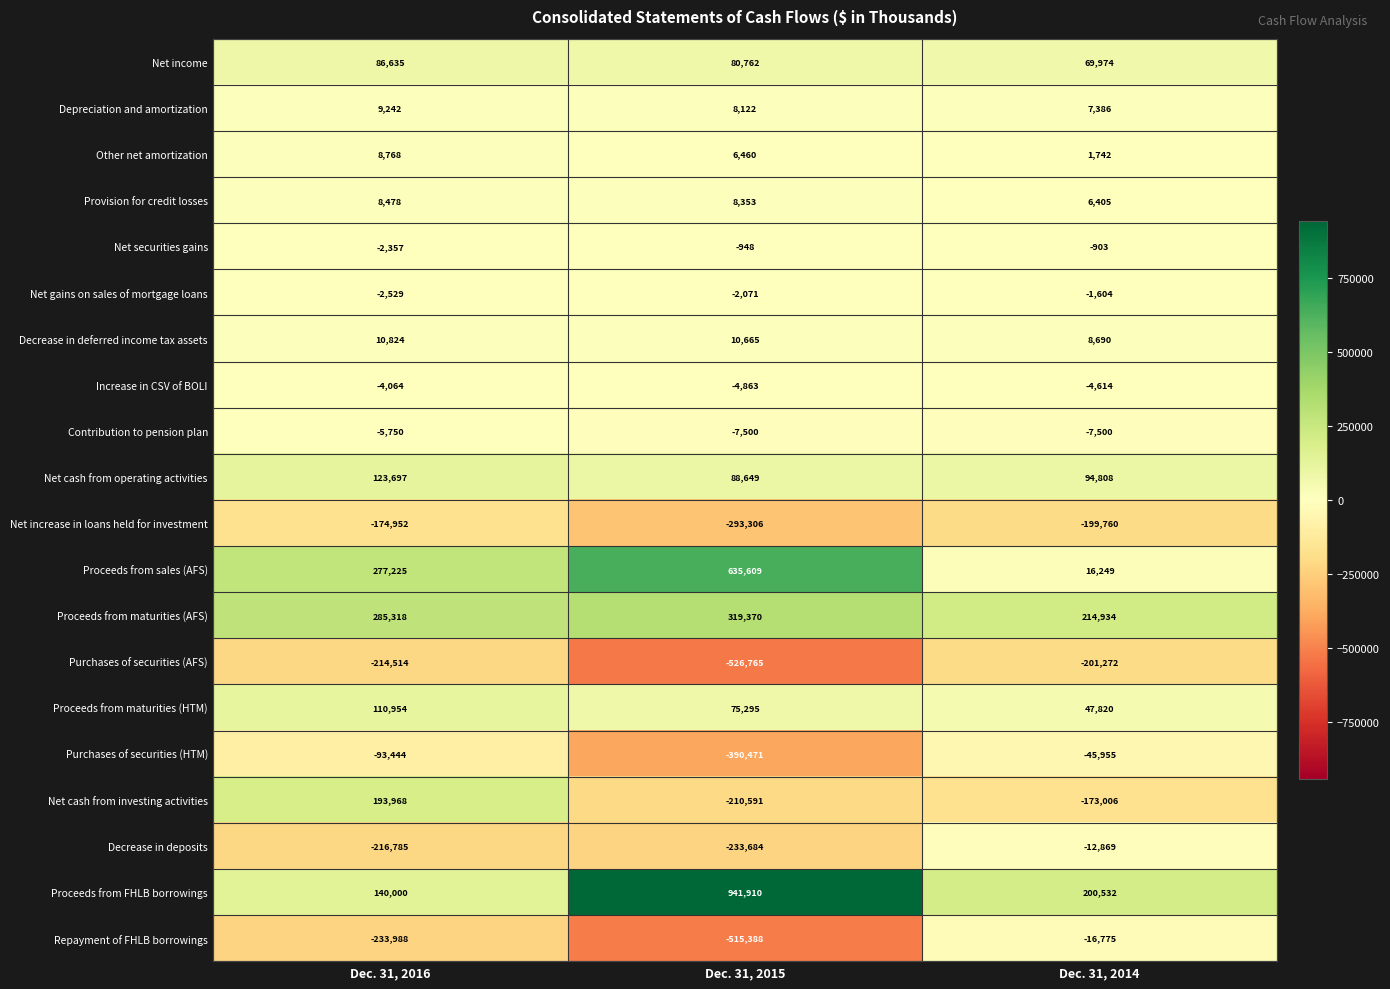

Which series has the largest range (max minus min)?

Proceeds from FHLB borrowings